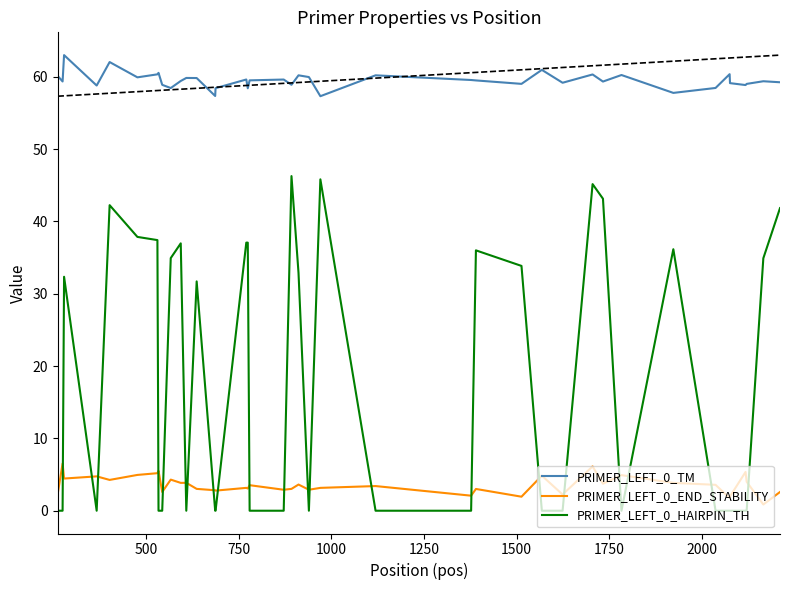

Which series has the widest spread of values?

PRIMER_LEFT_0_HAIRPIN_TH